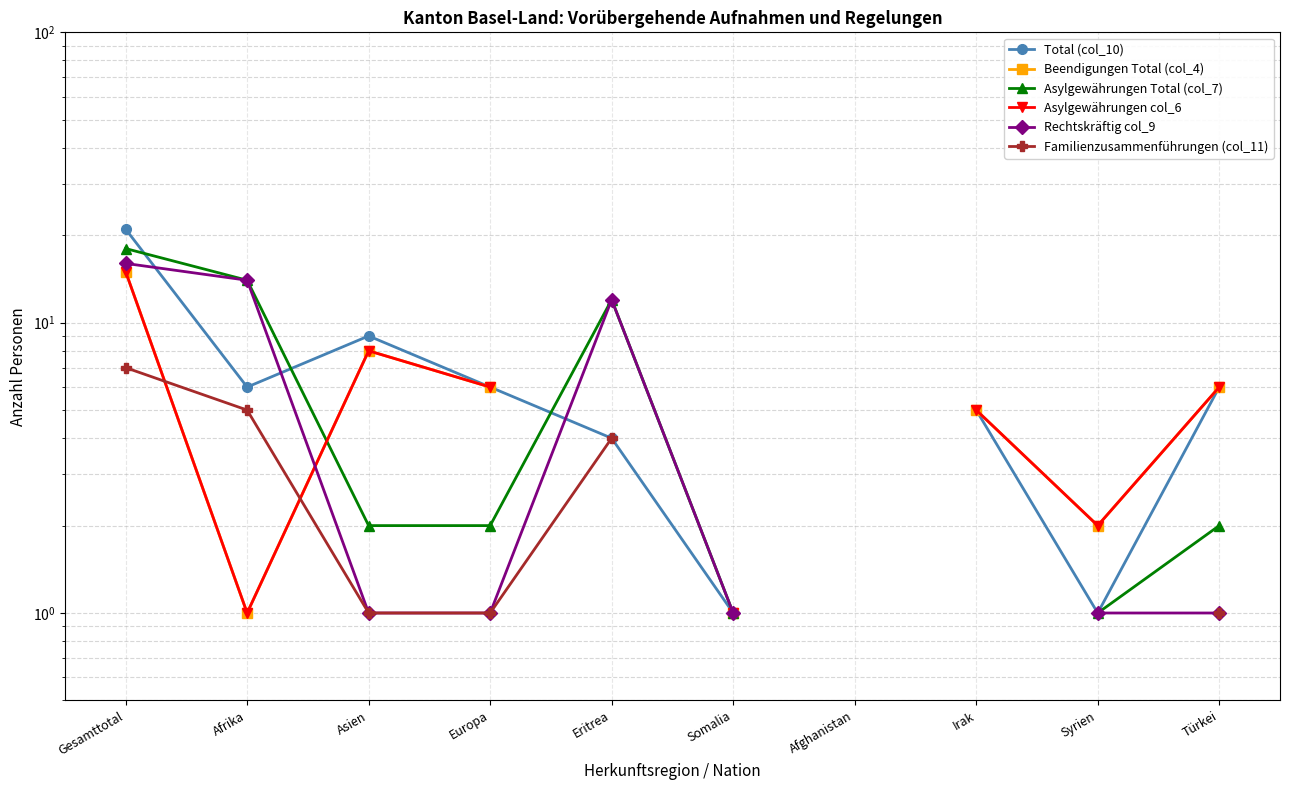

The Familienzusammenführungen (col_11) series shows 1.7 at Eritrea. True or false?

False